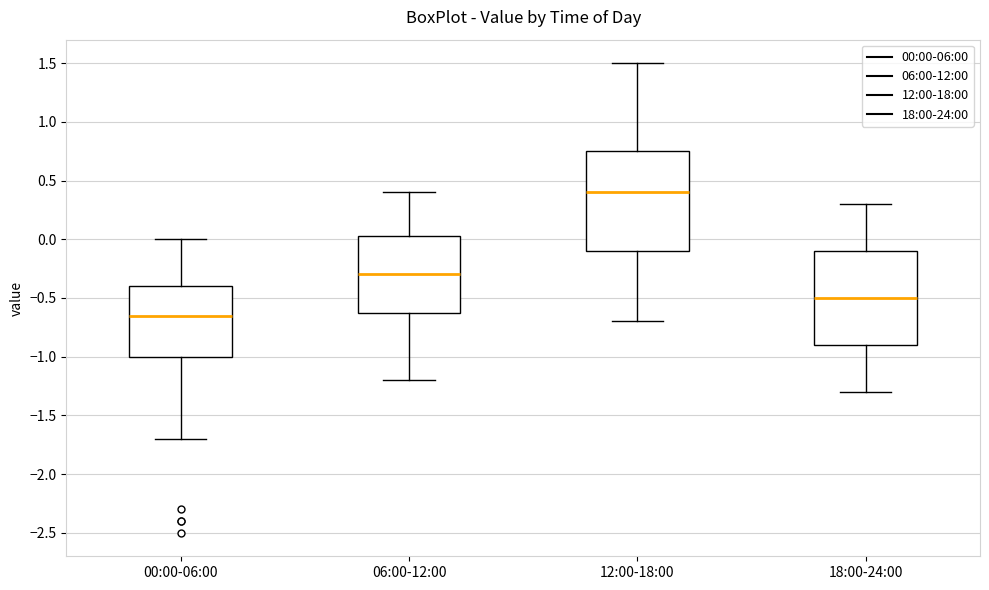

Reading left to right, read every box against the y-axis: the position of its median line, the range the box covers, and the ends of its whiskers. The values are not printed on the chart, so give them approximately, as read against the axis.

00:00-06:00: median -0.65, box -1.00 to -0.40, whiskers -1.70 to 0.00
06:00-12:00: median -0.30, box -0.60 to 0.05, whiskers -1.20 to 0.40
12:00-18:00: median 0.40, box -0.10 to 0.75, whiskers -0.70 to 1.50
18:00-24:00: median -0.50, box -0.90 to -0.10, whiskers -1.30 to 0.30